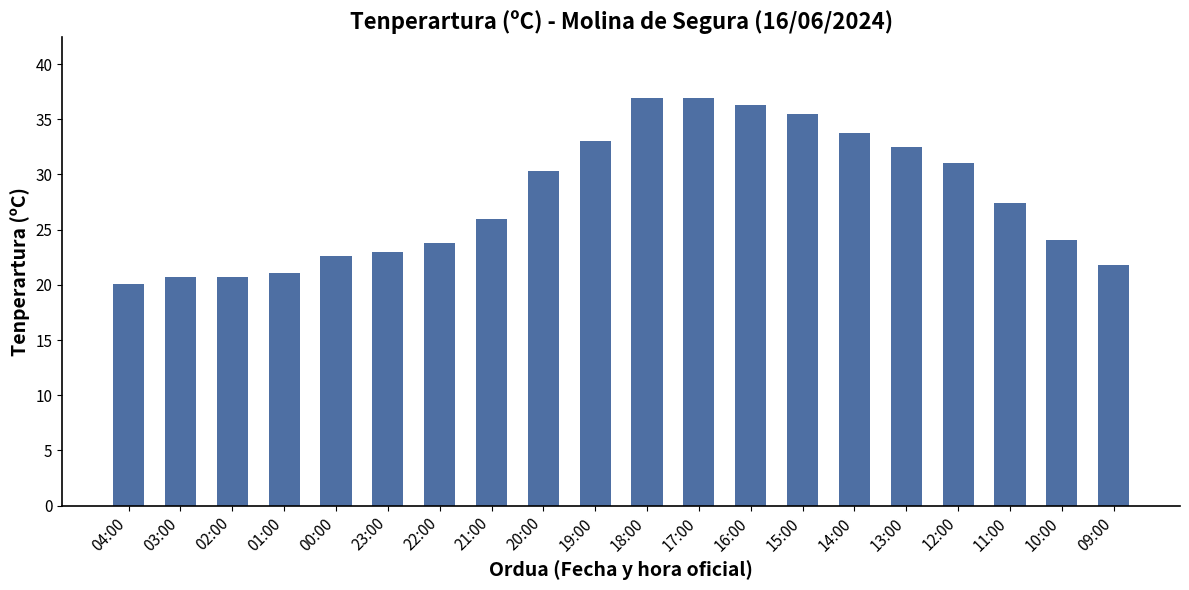

The value at 02:00 is 20.7. True or false?

True